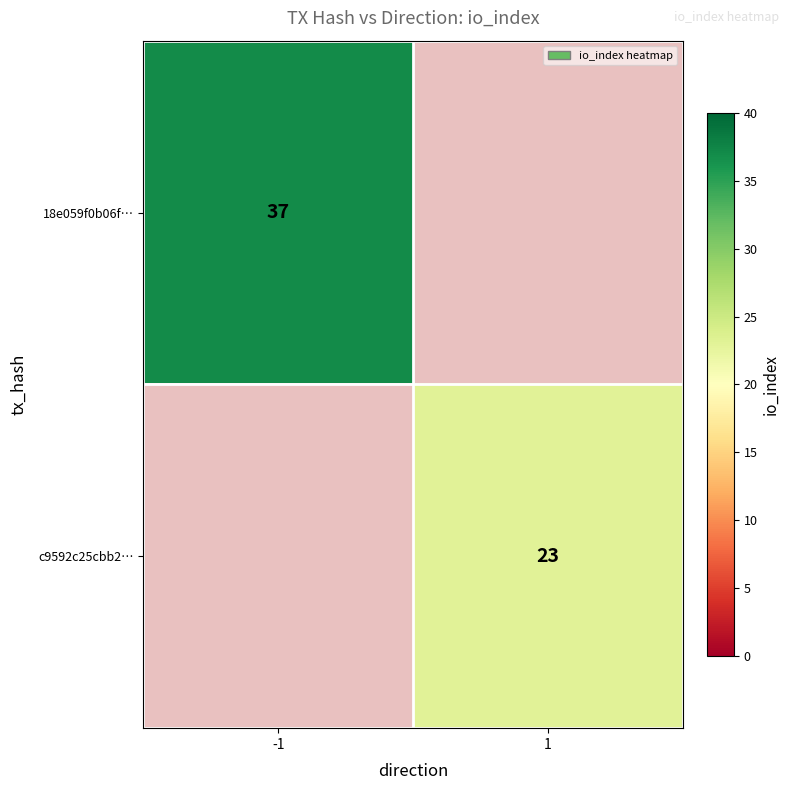

At how many categories does at least one series exceed 32?

1